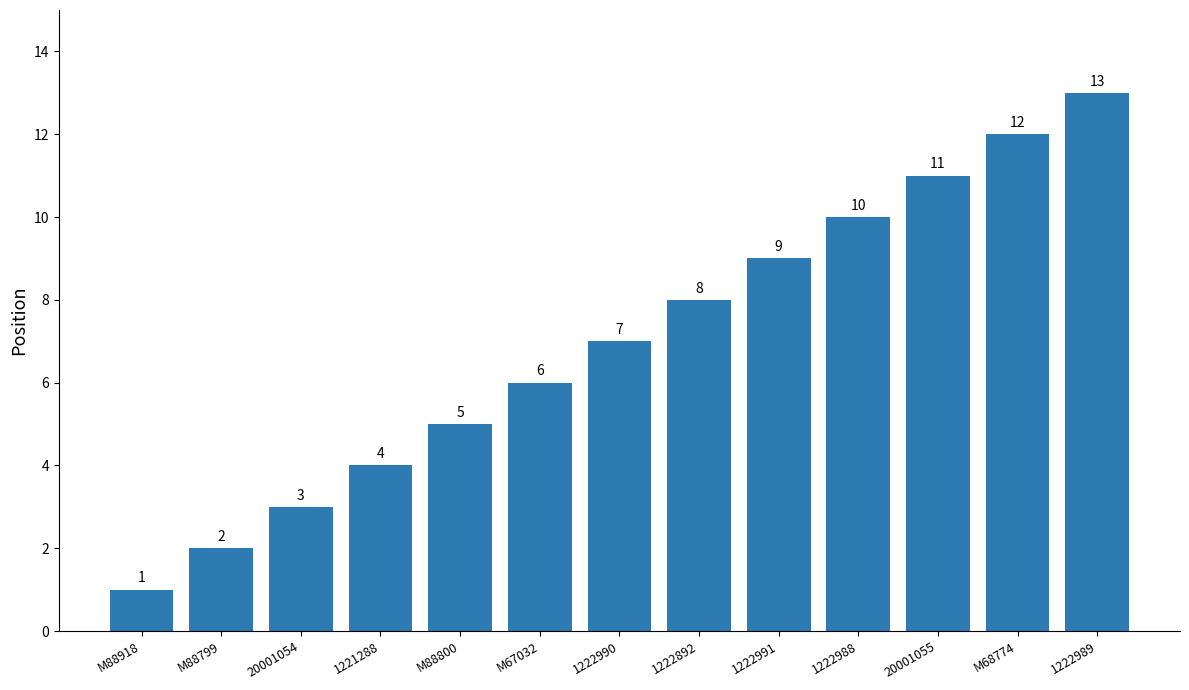

The value at M88800 is 5. True or false?

True